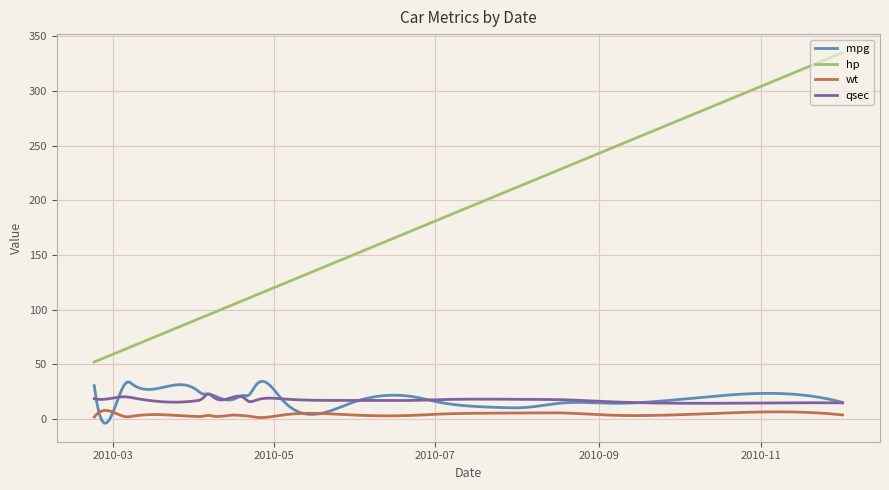

Which series has the largest range (max minus min)?

hp